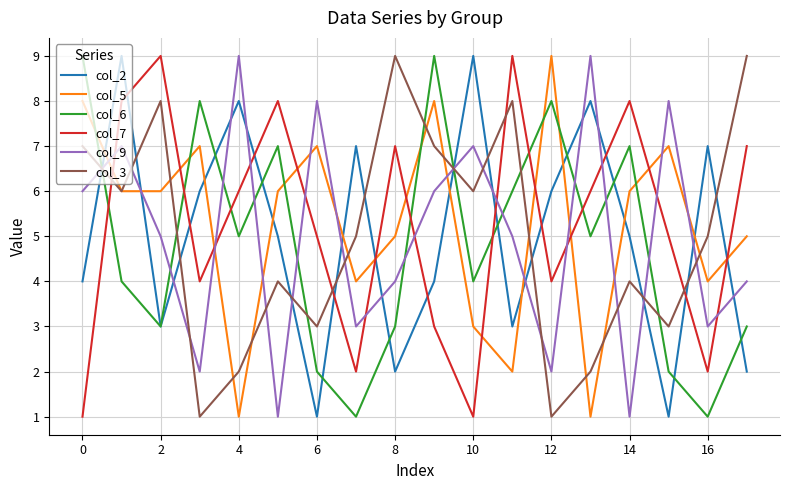

What is the highest value of the col_5 series?

9